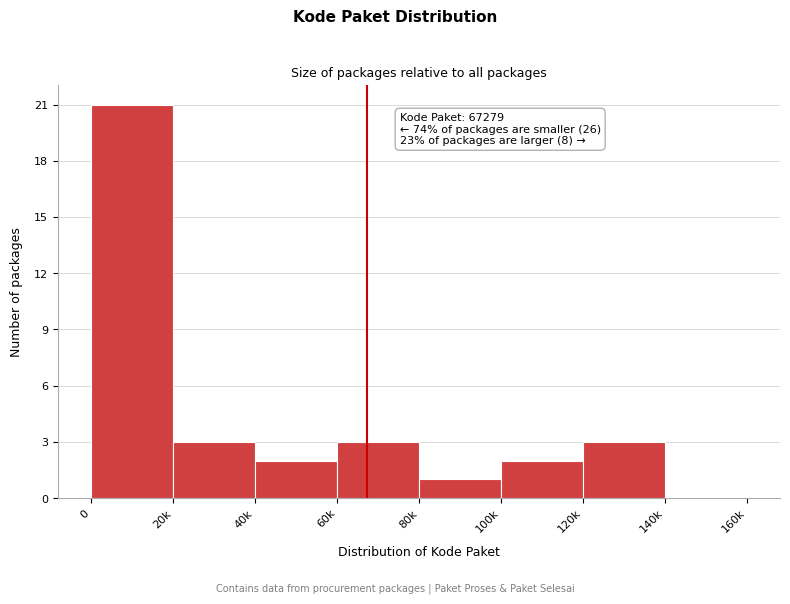

Reading left to right, extract all data points from this chart.

0=21	20k=3	40k=2	60k=3	80k=1	100k=2	120k=3	140k=0